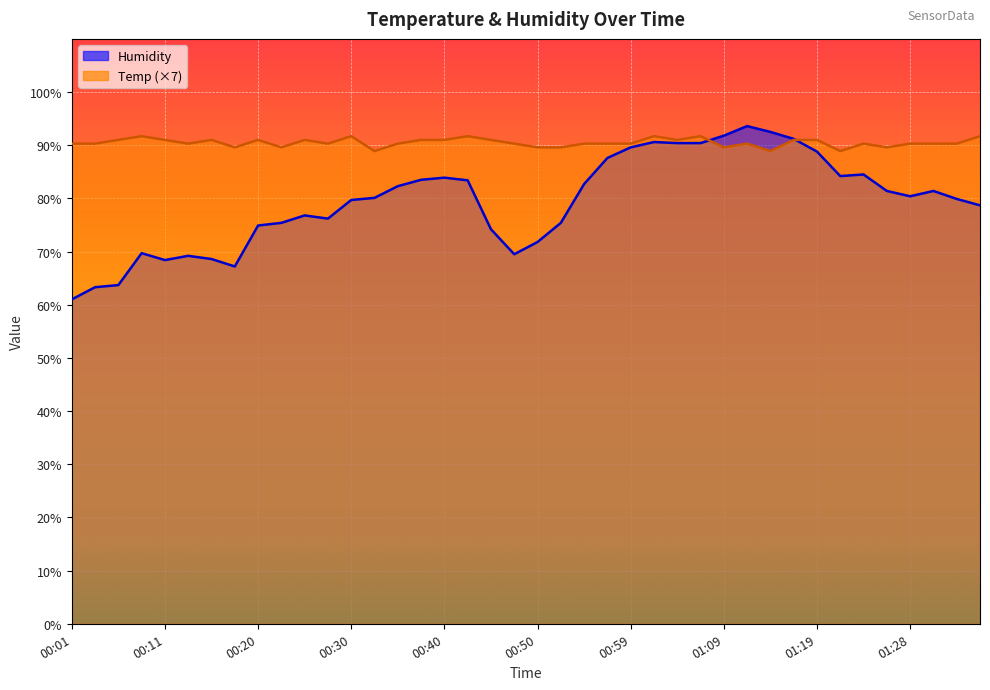

At which category does Temp reach its first local peak?

00:08